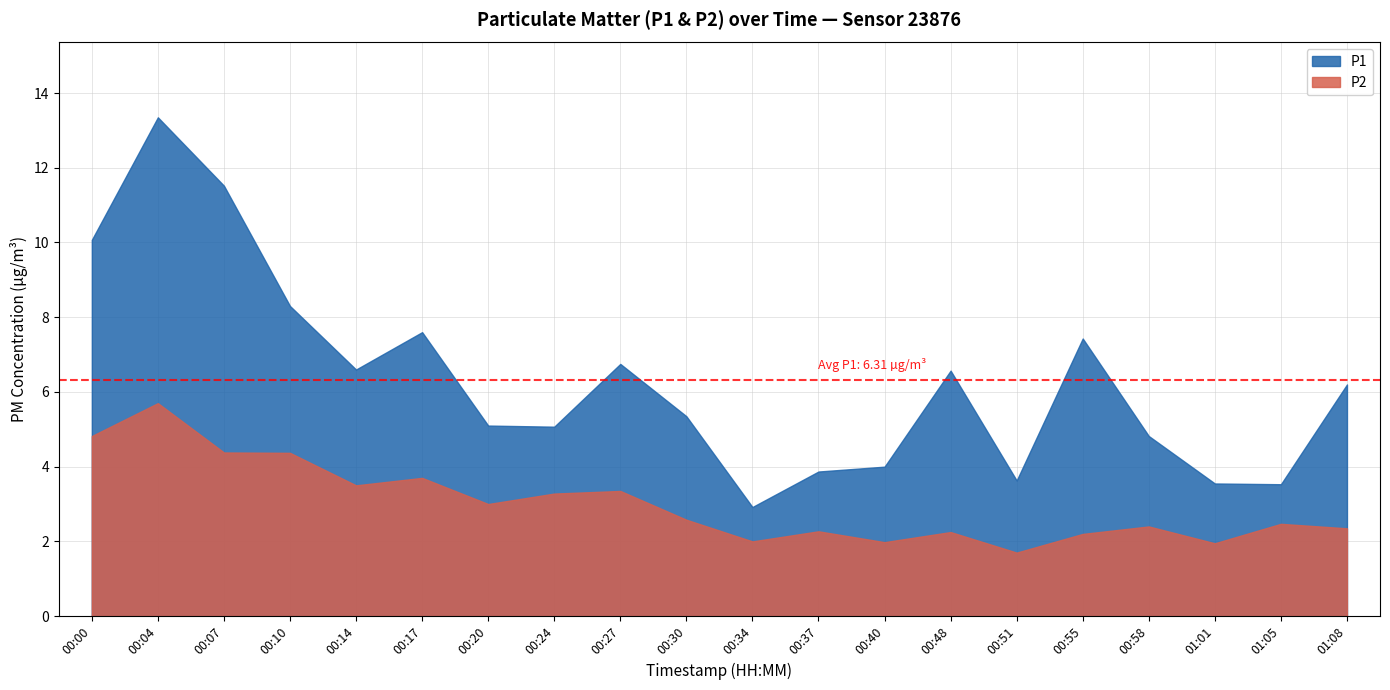

Count the number of categories in the chart.

20